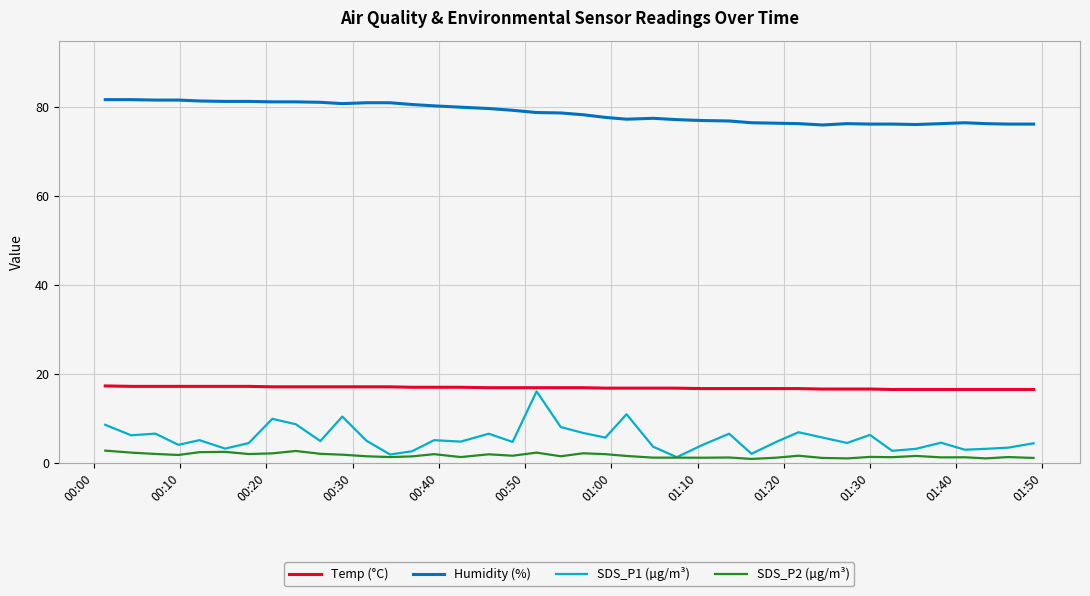

Which series has the largest total across all categories?

Humidity (%)